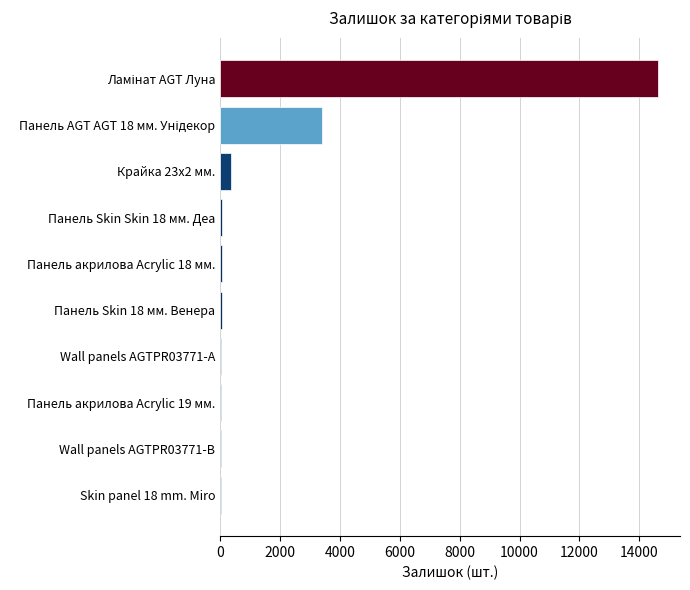

What is the maximum value shown in the chart?

14629